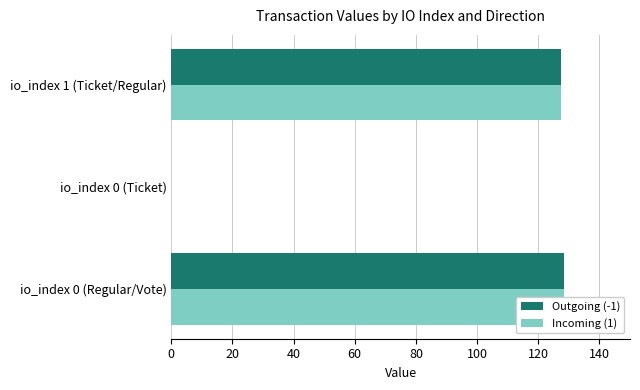

Which series changed the most between io_index 0 (Ticket) and io_index 1 (Ticket/Regular)?

Outgoing (-1)